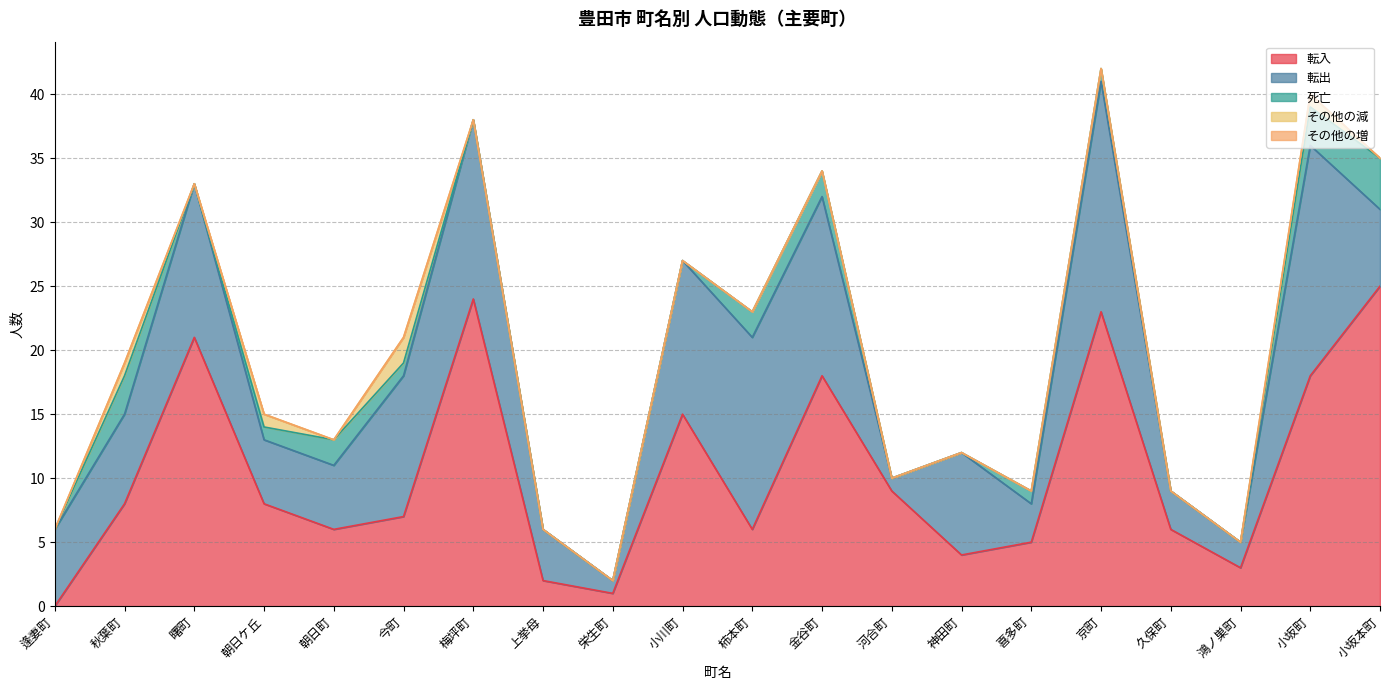

How many series are shown in this chart?

5